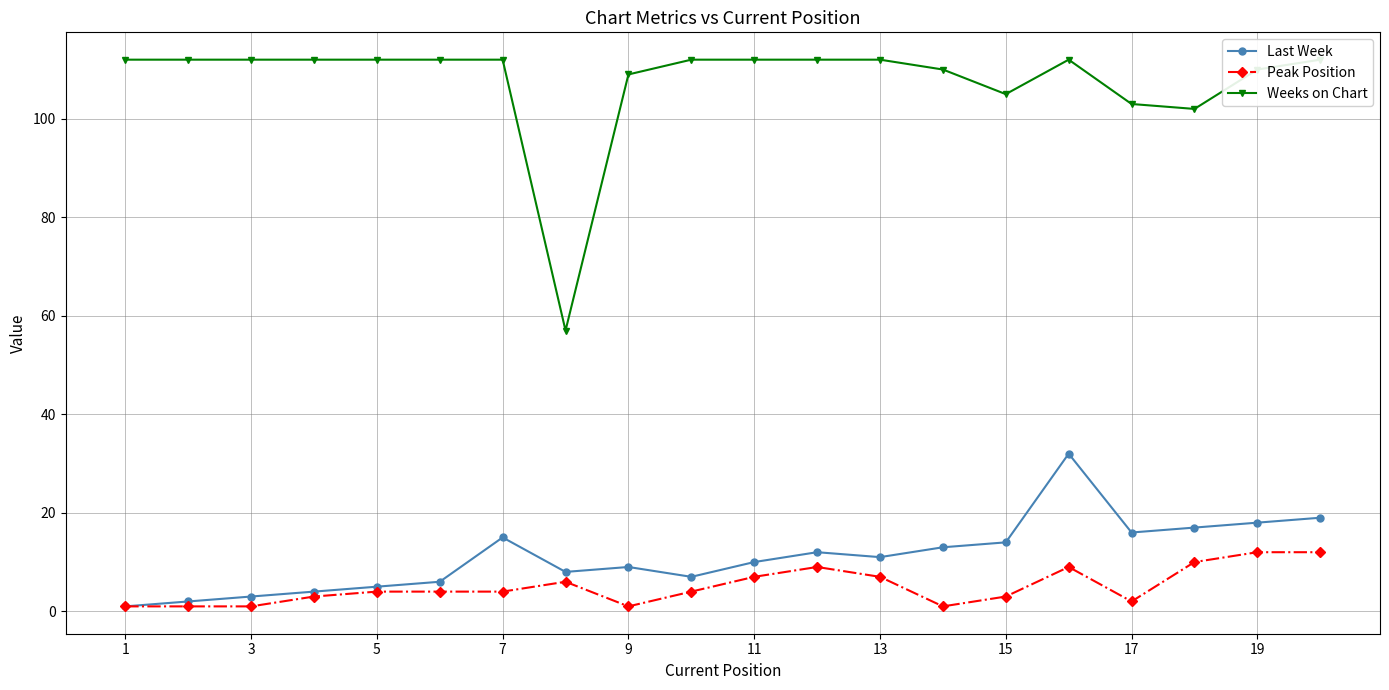

True or false: Peak Position has a value of 1 at 3.

True